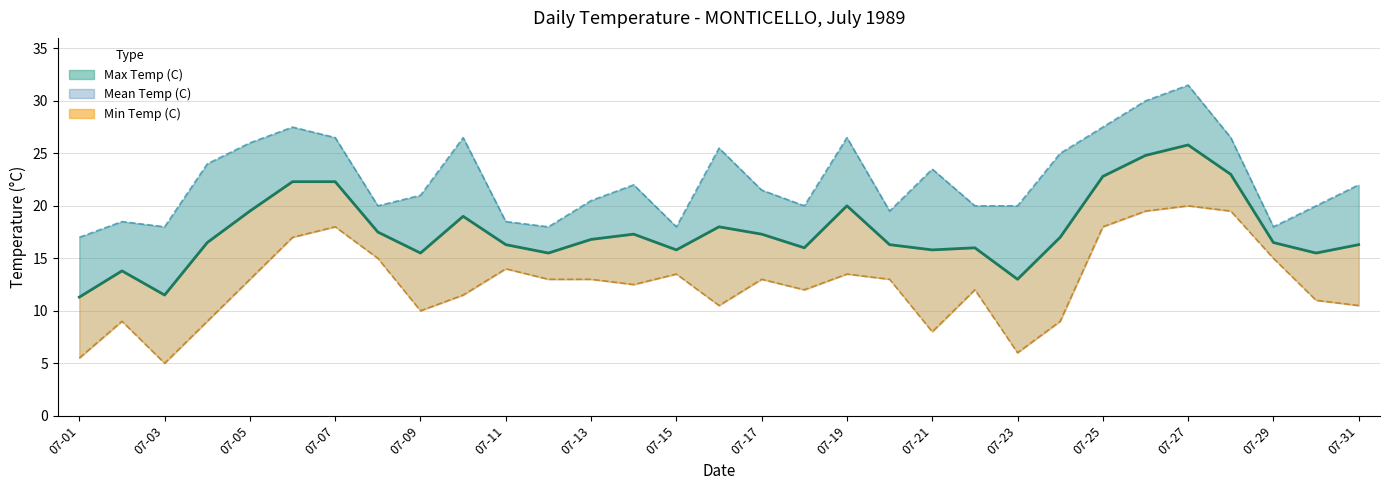

What is the approximate value of Mean Temp (C) at 07-31?

16.3